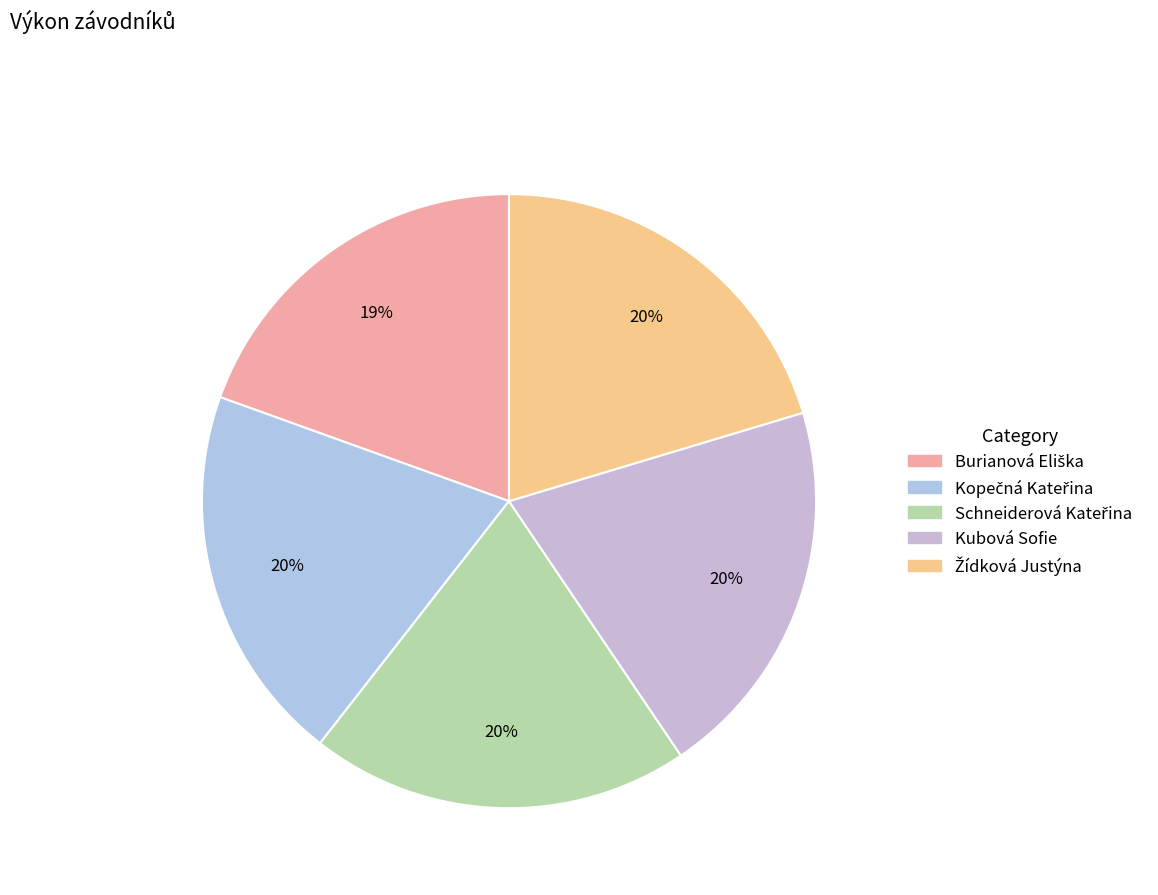

Count the number of slices in the pie.

5